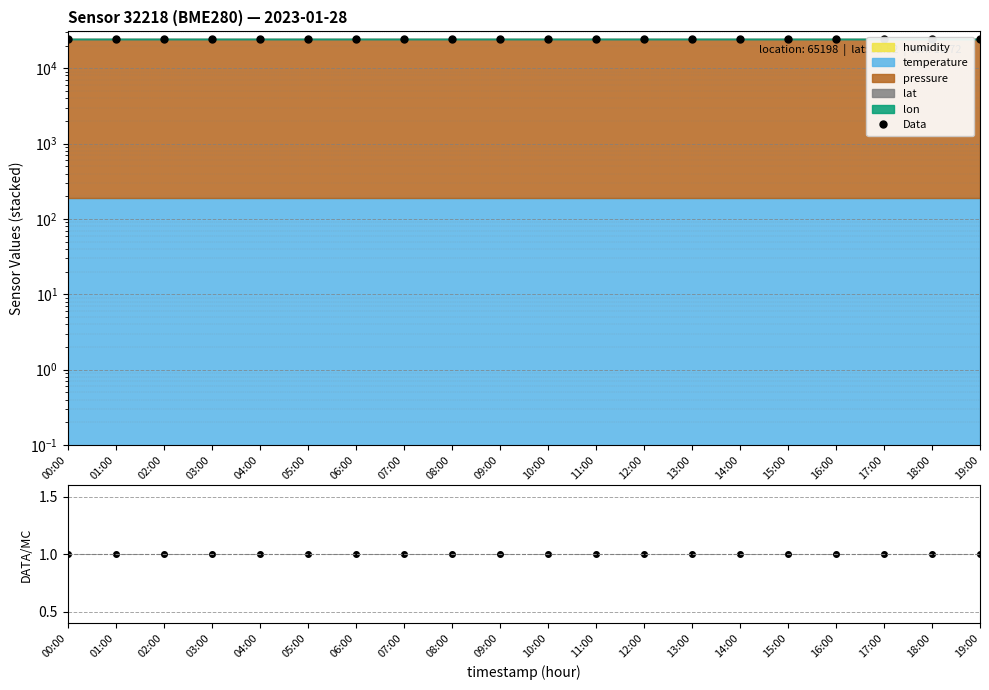

True or false: Data has more than 2 points higher than both neighbors.

False